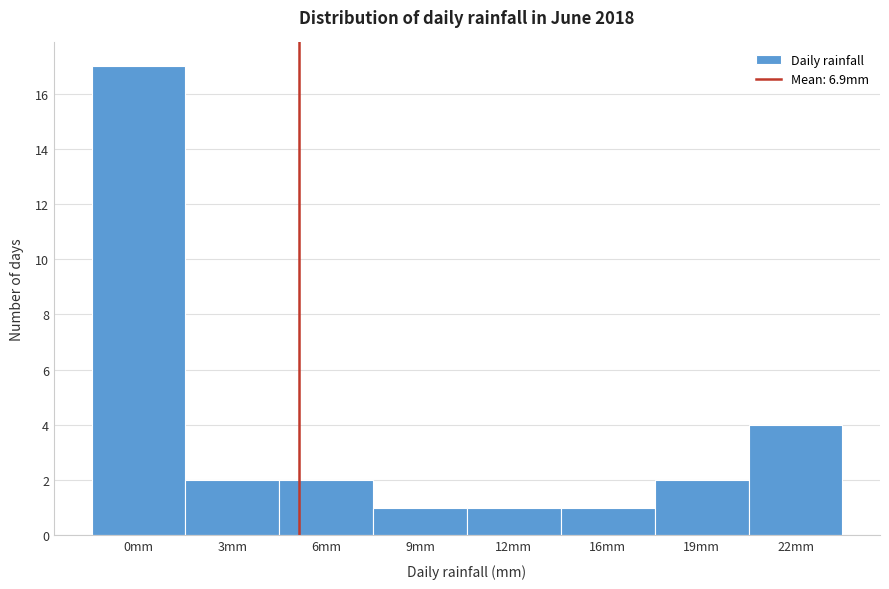

Reading left to right, what are all the values shown in this chart?

0mm=17	3mm=2	6mm=2	9mm=1	12mm=1	16mm=1	19mm=2	22mm=4